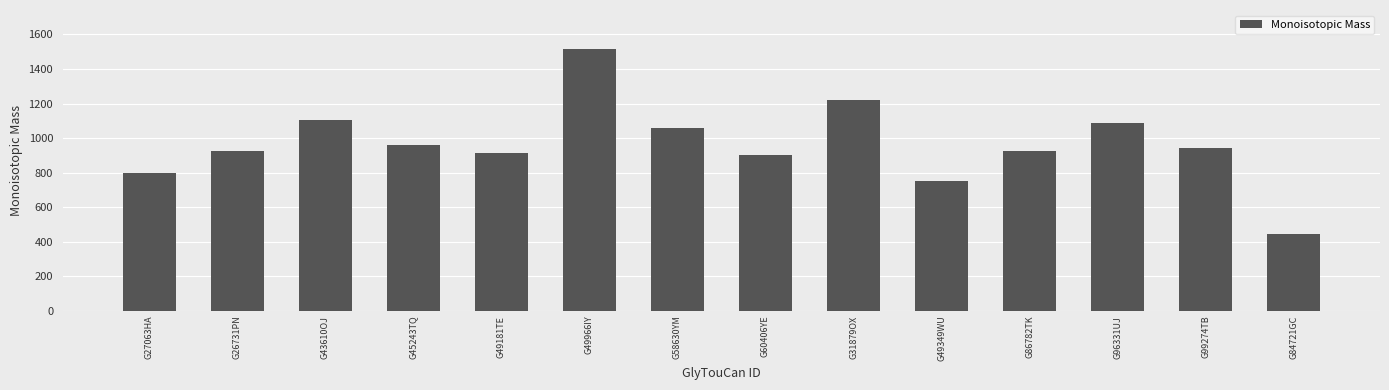

What is the greatest value displayed?

1514.5